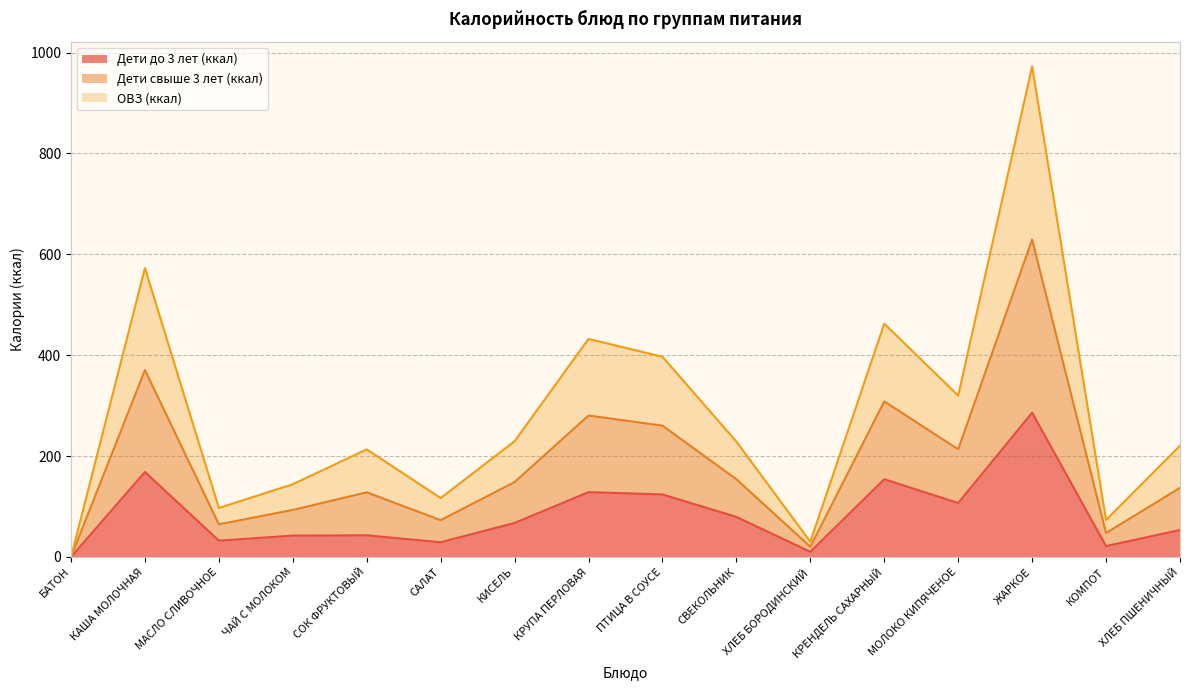

At which label does ОВЗ (ккал) reach its peak?

ЖАРКОЕ